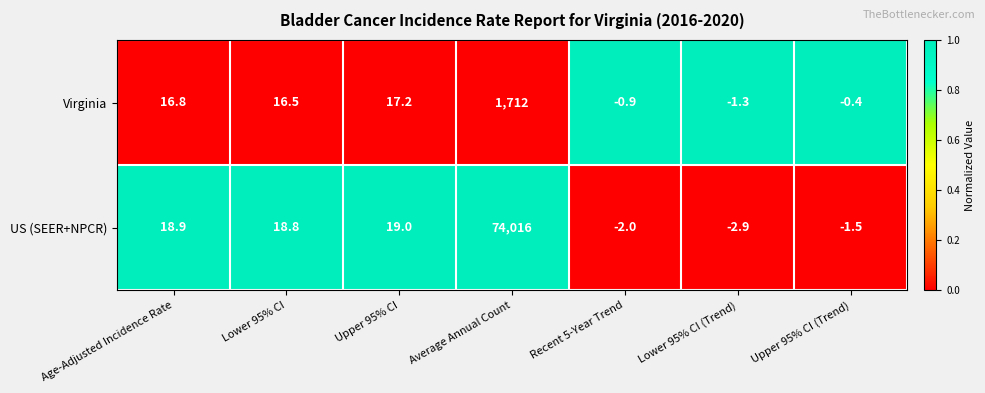

The Virginia series shows 16.8 at Age-Adjusted Incidence Rate. True or false?

True